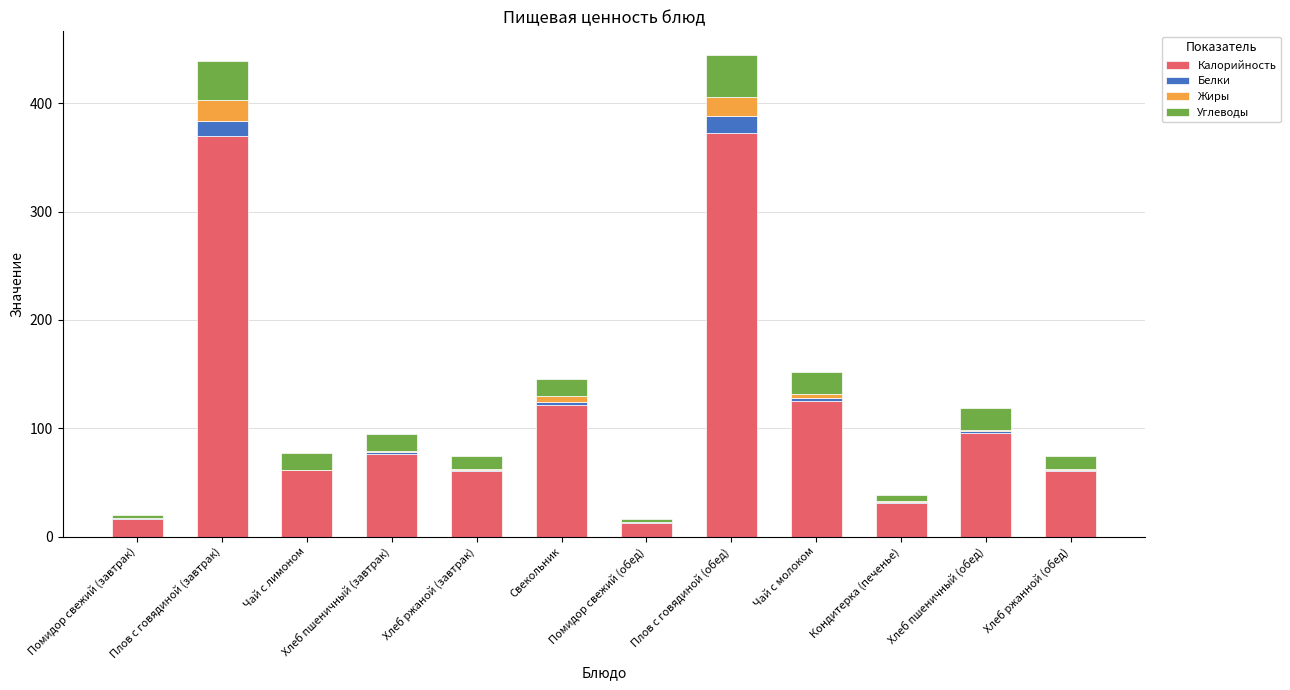

Is it true that Калорийность equals 134.0 at Хлеб пшеничный (завтрак)?

False